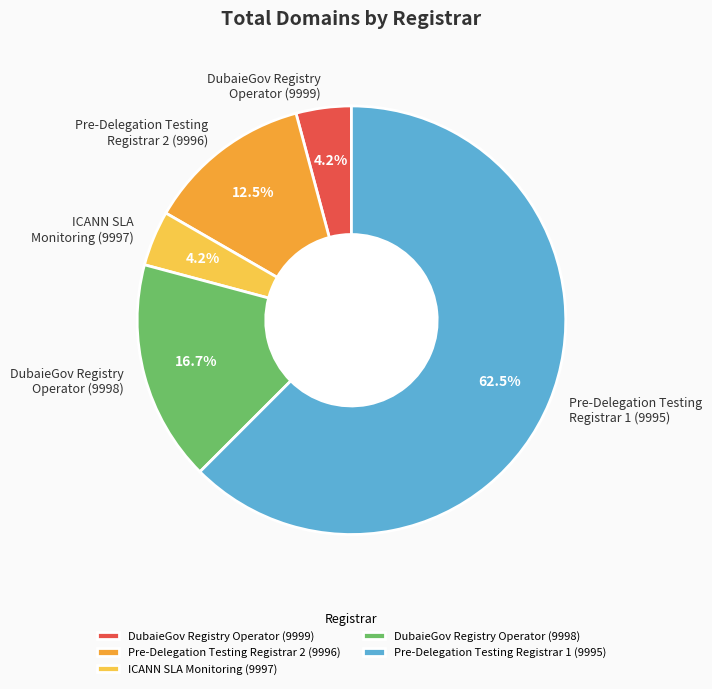

Combined, what portion of the pie is Pre-Delegation Testing Registrar 2 (9996) and DubaieGov Registry Operator (9998)?

29.2%